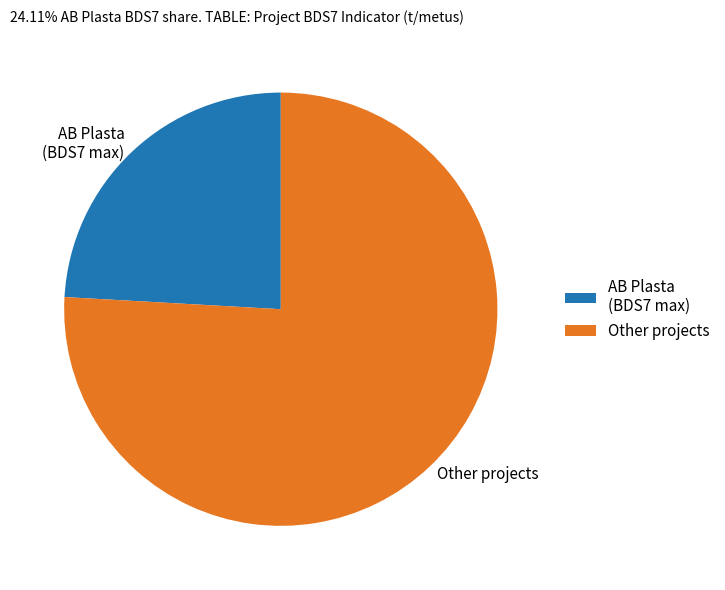

Which slice is the smallest?

AB Plasta (BDS7 max)